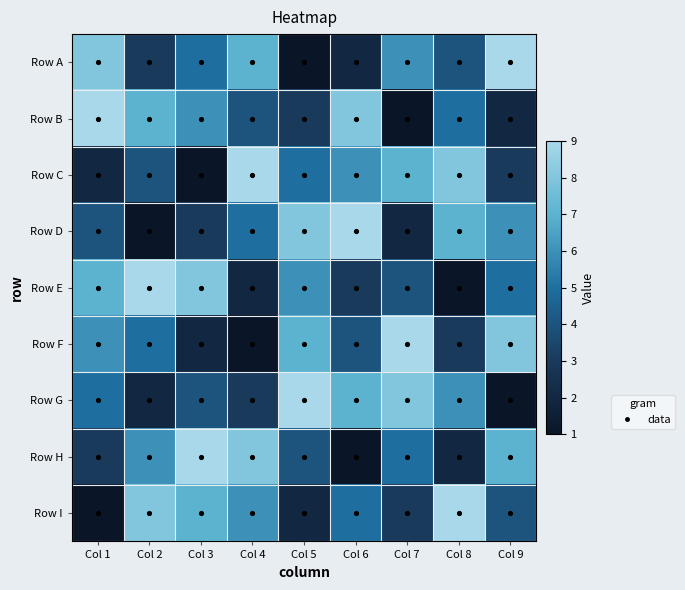

Reading left to right, transcribe all the data shown in this chart.

Row A: Col 1=8	Col 2=3	Col 3=5	Col 4=7	Col 5=1	Col 6=2	Col 7=6	Col 8=4	Col 9=9
Row B: Col 1=9	Col 2=7	Col 3=6	Col 4=4	Col 5=3	Col 6=8	Col 7=1	Col 8=5	Col 9=2
Row C: Col 1=2	Col 2=4	Col 3=1	Col 4=9	Col 5=5	Col 6=6	Col 7=7	Col 8=8	Col 9=3
Row D: Col 1=4	Col 2=1	Col 3=3	Col 4=5	Col 5=8	Col 6=9	Col 7=2	Col 8=7	Col 9=6
Row E: Col 1=7	Col 2=9	Col 3=8	Col 4=2	Col 5=6	Col 6=3	Col 7=4	Col 8=1	Col 9=5
Row F: Col 1=6	Col 2=5	Col 3=2	Col 4=1	Col 5=7	Col 6=4	Col 7=9	Col 8=3	Col 9=8
Row G: Col 1=5	Col 2=2	Col 3=4	Col 4=3	Col 5=9	Col 6=7	Col 7=8	Col 8=6	Col 9=1
Row H: Col 1=3	Col 2=6	Col 3=9	Col 4=8	Col 5=4	Col 6=1	Col 7=5	Col 8=2	Col 9=7
Row I: Col 1=1	Col 2=8	Col 3=7	Col 4=6	Col 5=2	Col 6=5	Col 7=3	Col 8=9	Col 9=4